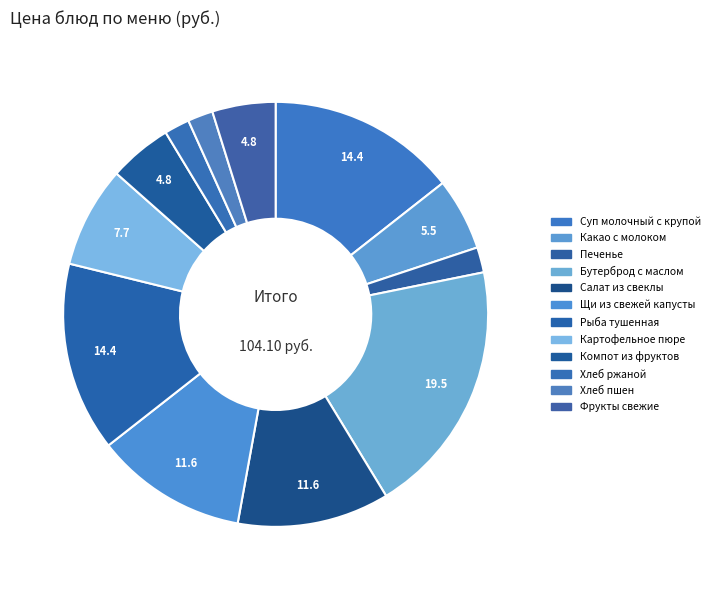

To the nearest percent, what is the combined percentage of Бутерброд с маслом and Суп молочный с крупой?

34%